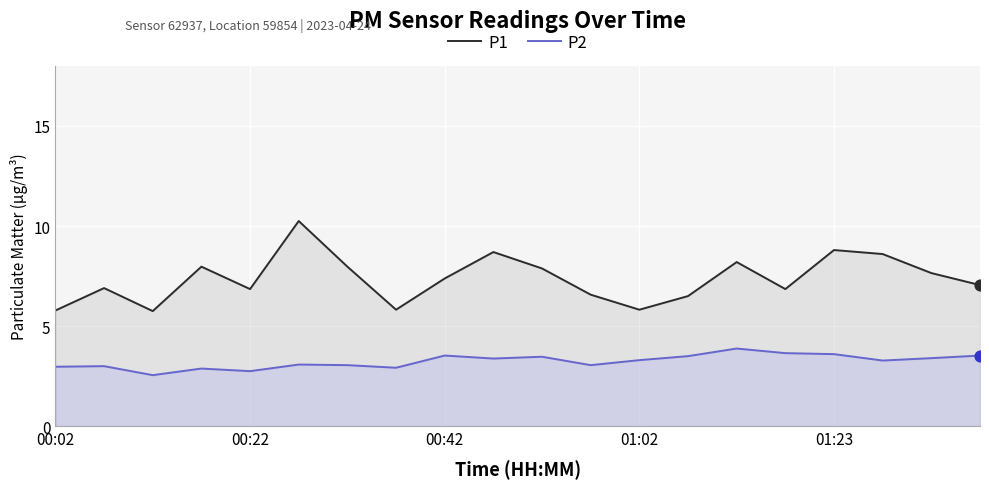

At how many categories does at least one series exceed 3?

20